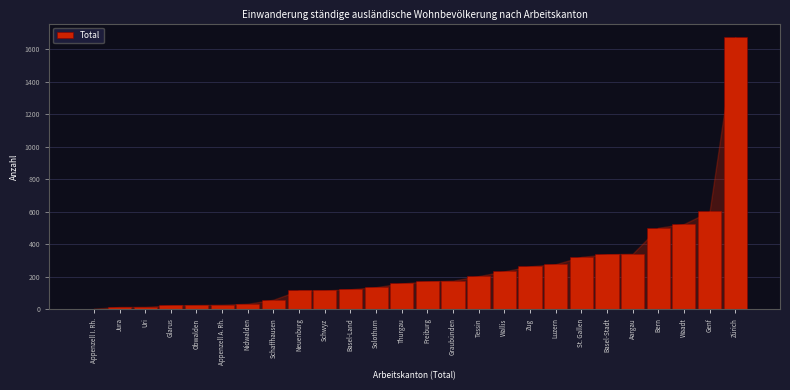

What is the maximum value shown in the chart?

1673